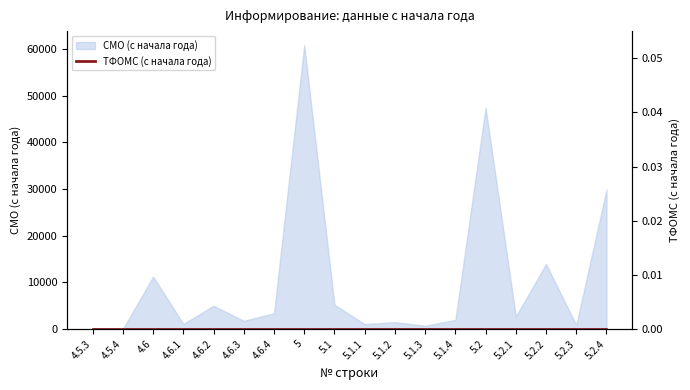

What is the difference between the maximum and minimum values?

60832